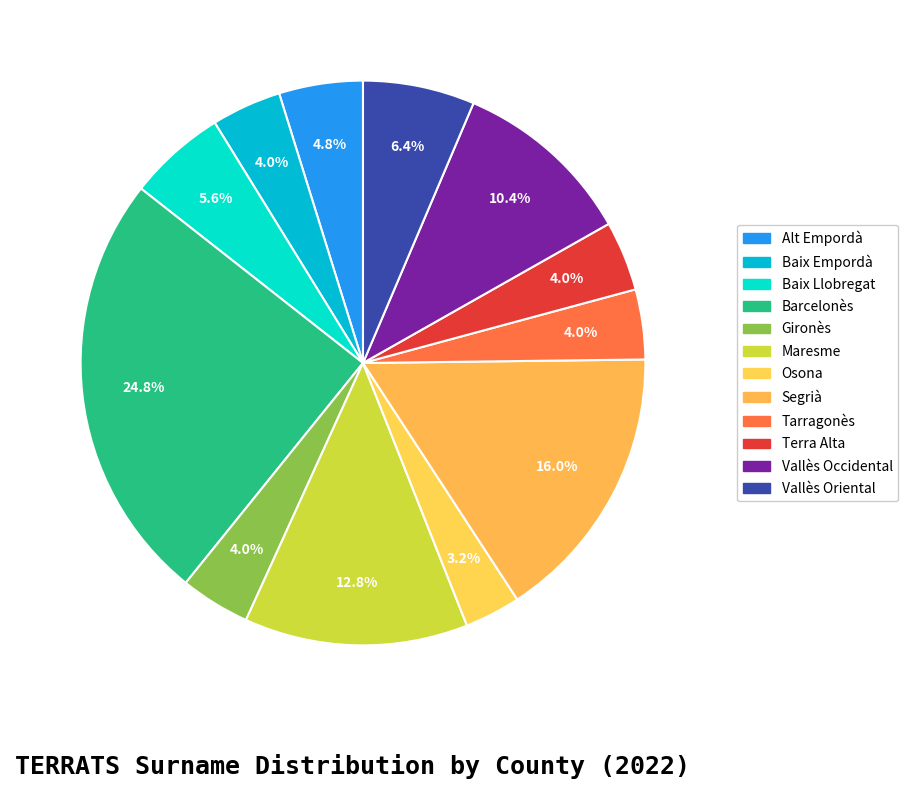

What is the ratio of the value at Tarragonès to the value at Osona?

1.2